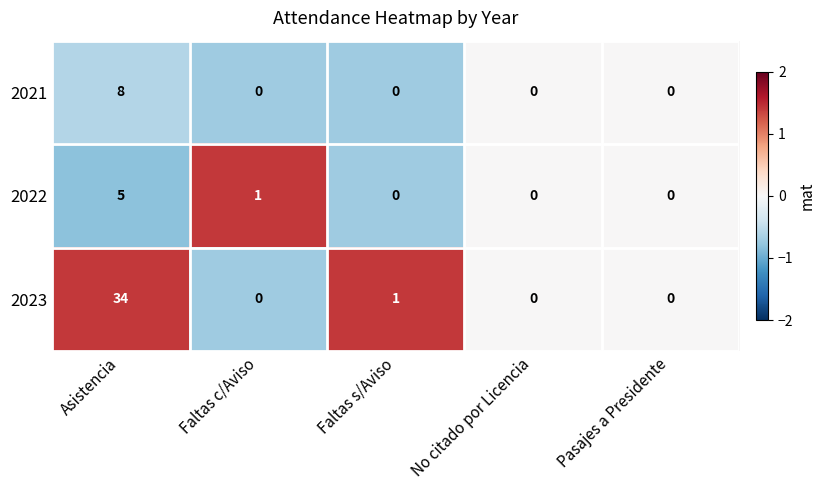

What is the difference between the maximum and minimum values in the 2022 series?

5